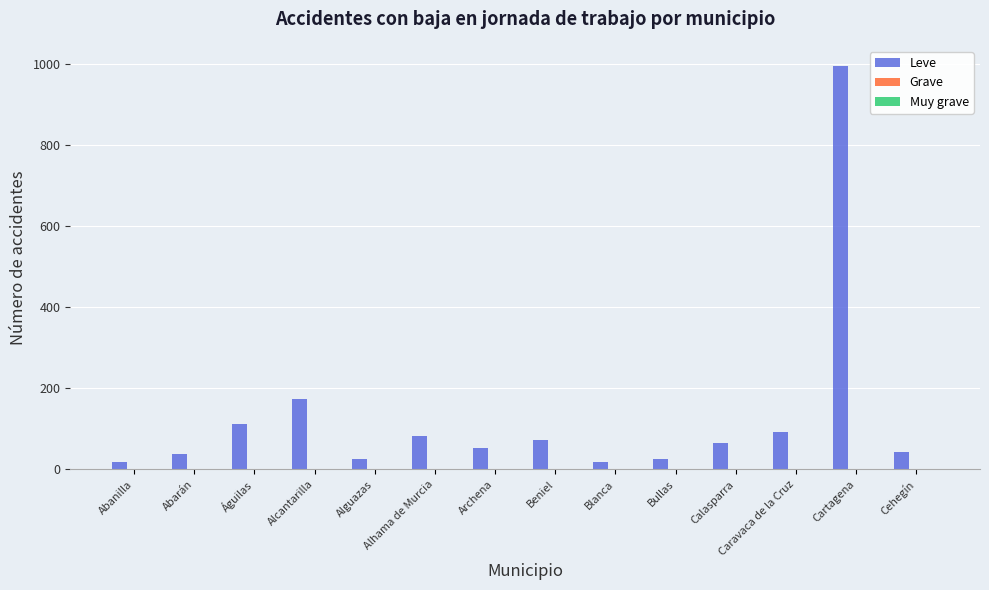

Which label corresponds to the largest value in the chart?

Cartagena